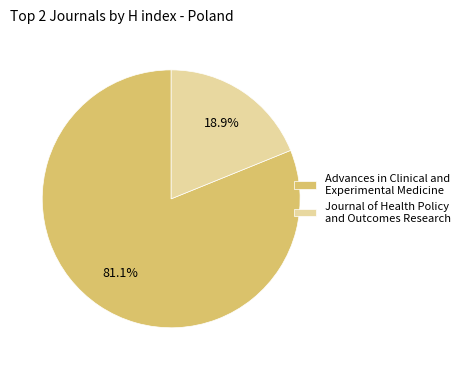

Is it true that Journal of Health Policy and Outcomes Research is 8% of the pie?

False